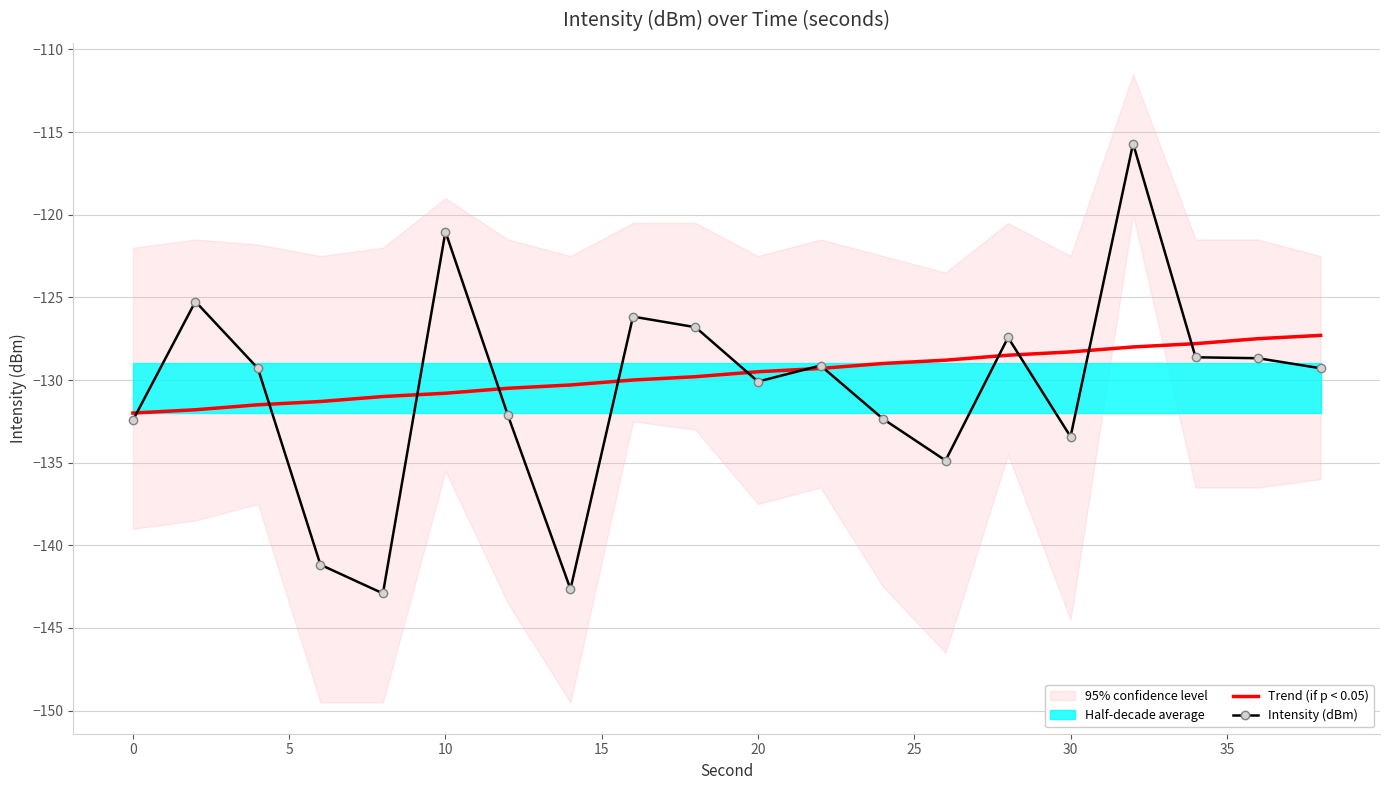

How many intersections are there between Trend (if p < 0.05) and Intensity (dBm)?

12